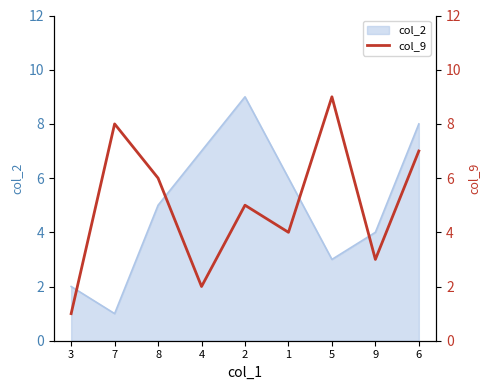

Read the value at 1.

4